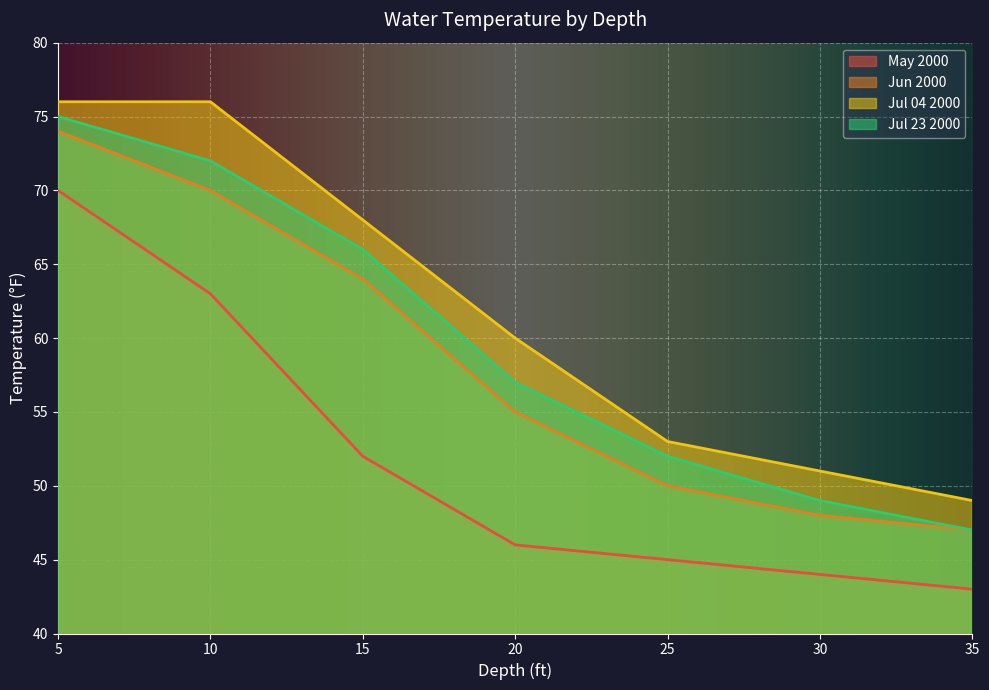

Does the chart display data point markers on the line(s)?

No